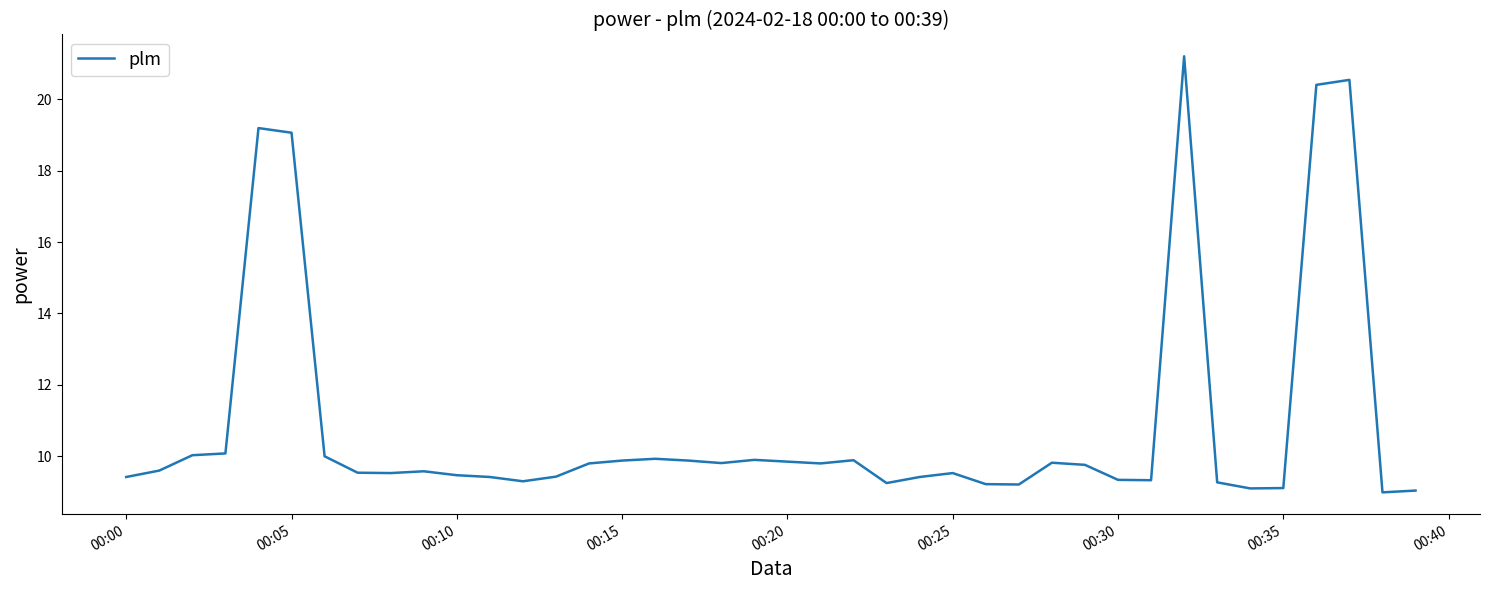

What is the greatest value displayed?

21.2